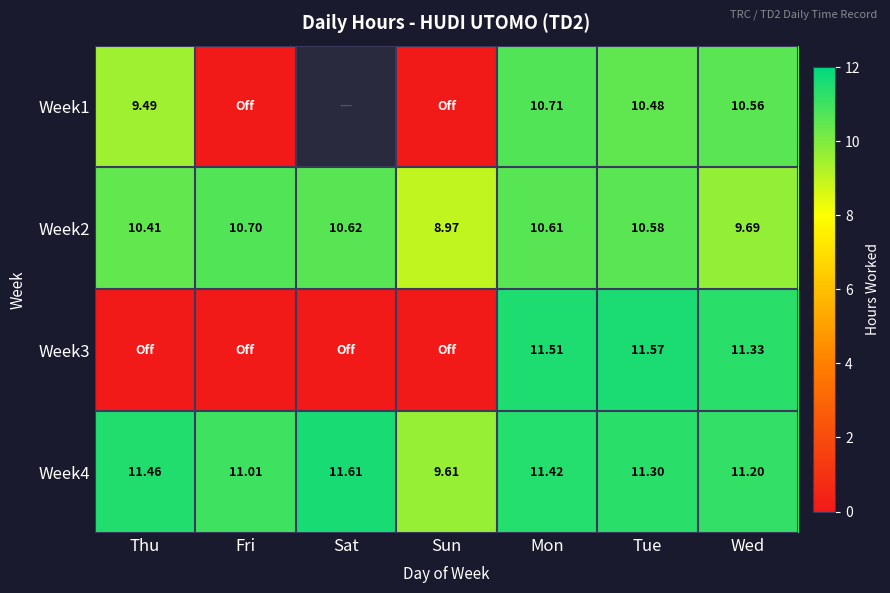

Between Mon and Tue, which is larger?

Mon